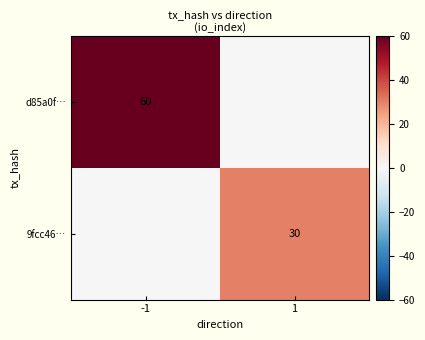

What is the spread (max minus min) of values at -1?

60